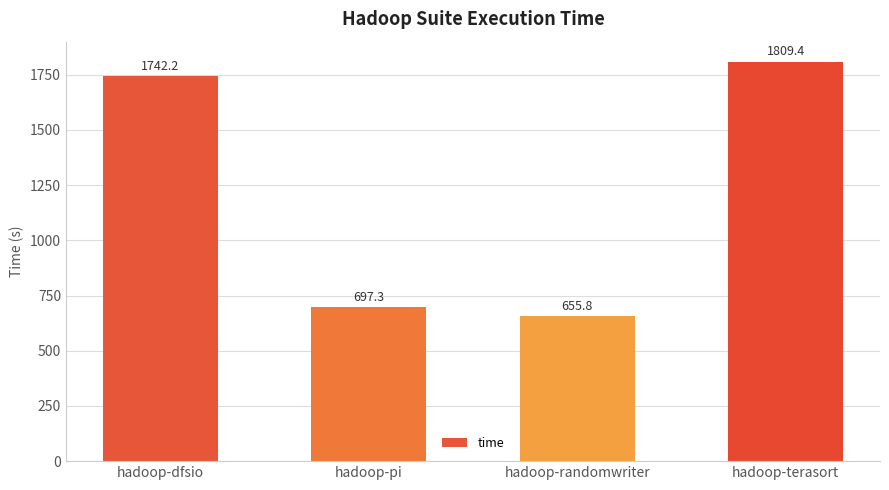

What is the minimum value shown in the chart?

655.8